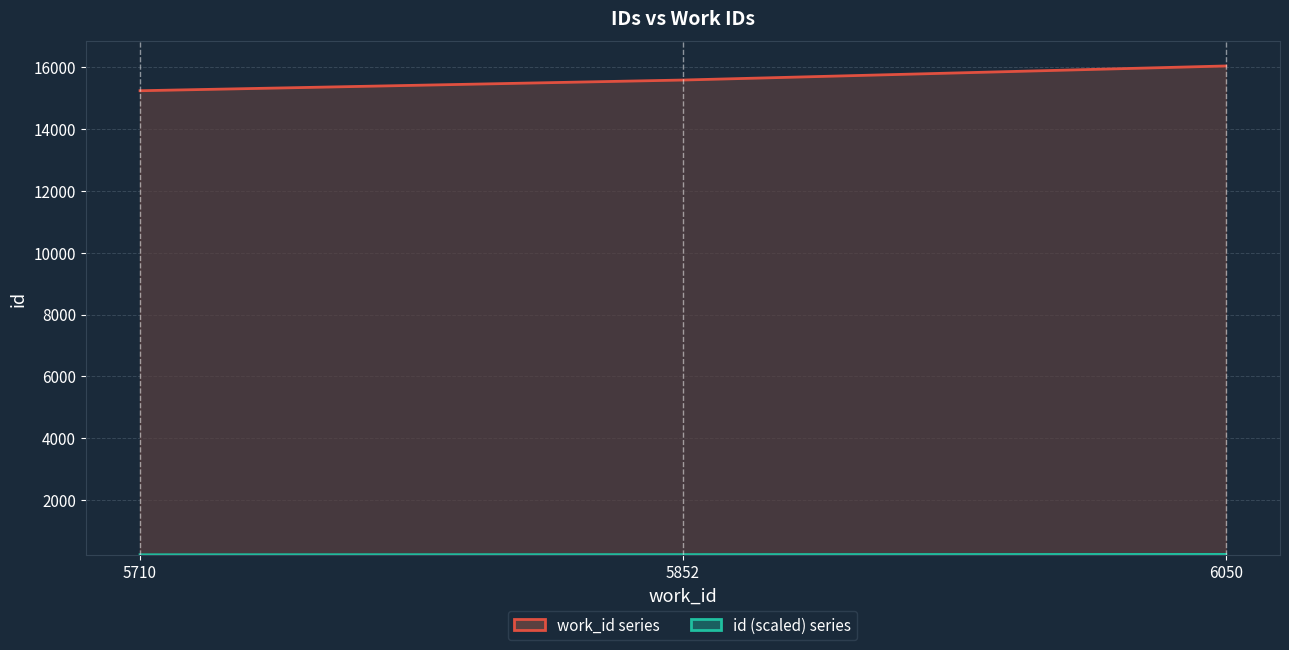

Reading left to right, extract all data points from this chart.

work_id series: 5710=15238.0	5852=15584.0	6050=16039.0
id (scaled) series: 5710=228.6	5852=233.8	6050=240.6